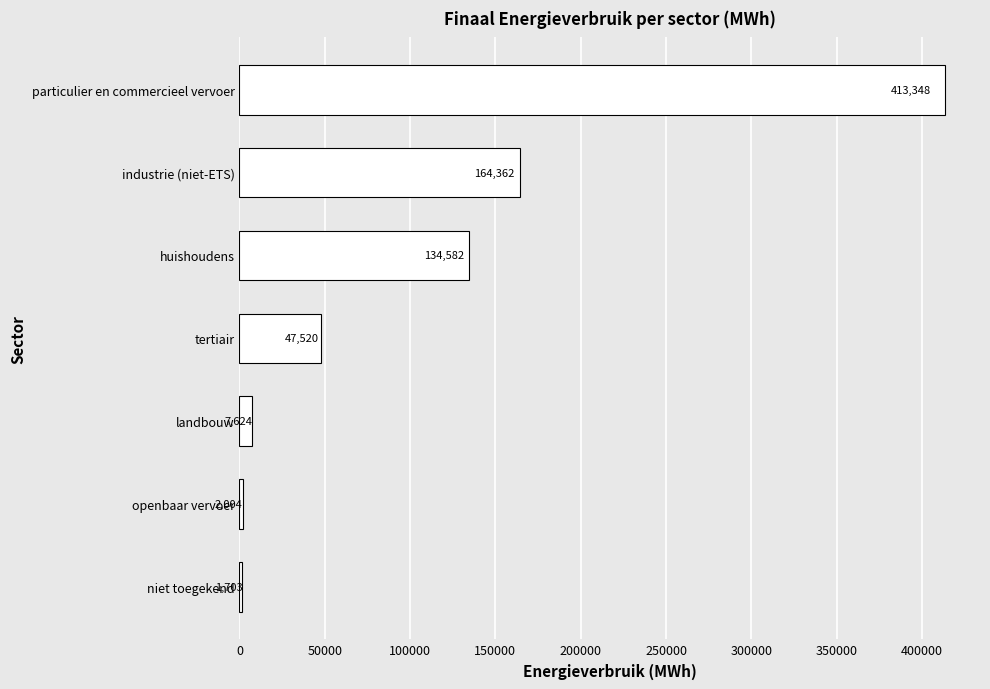

What is the average value?

110163.4